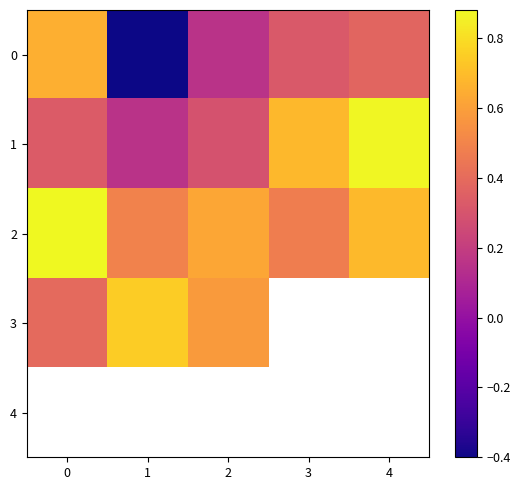

Which label corresponds to the smallest value in the chart?

1